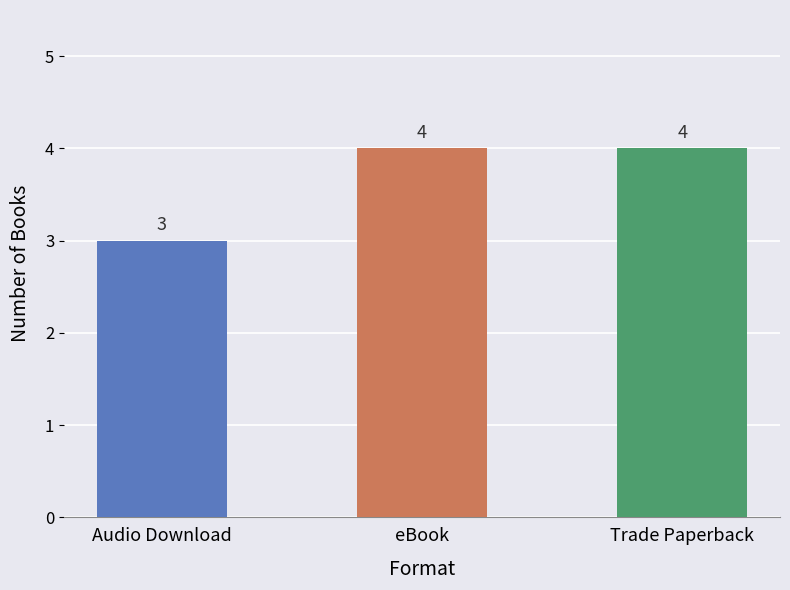

What is the ratio of the value at eBook to the value at Trade Paperback?

1.0